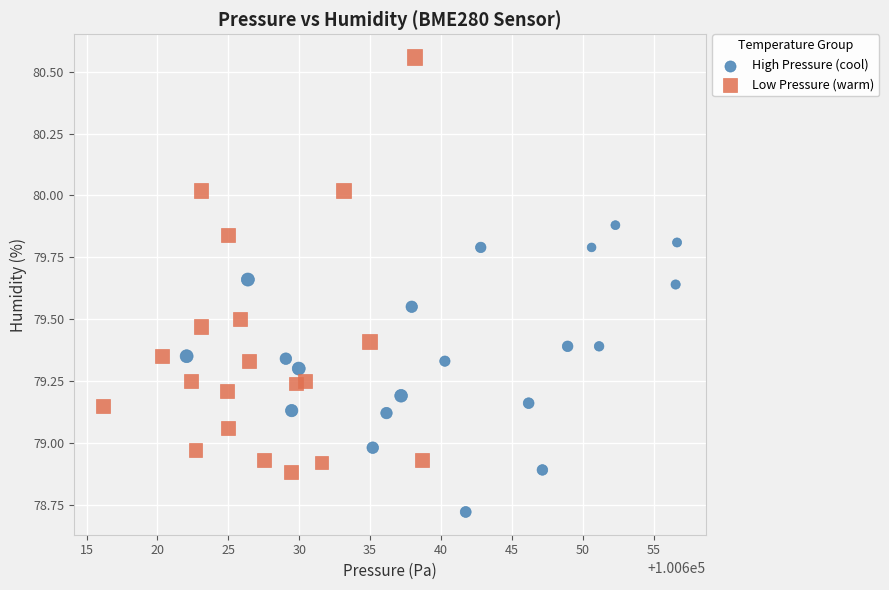

Which series has the largest Y range (max minus min)?

Low Pressure (warm)